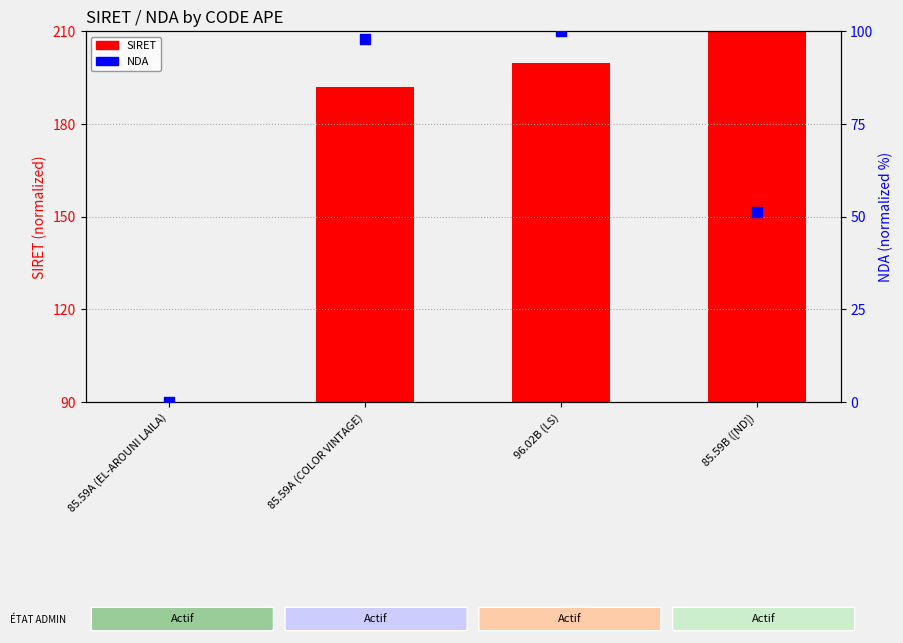

What are all the series names shown in the legend?

SIRET, NDA